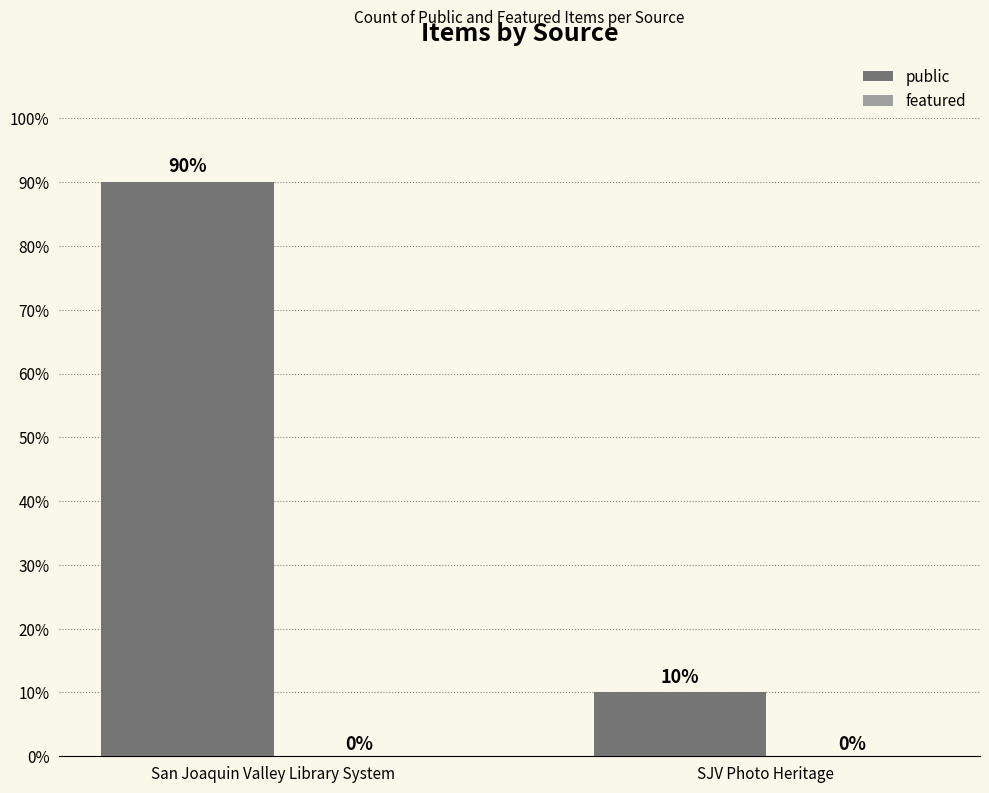

What is the greatest value displayed?

90